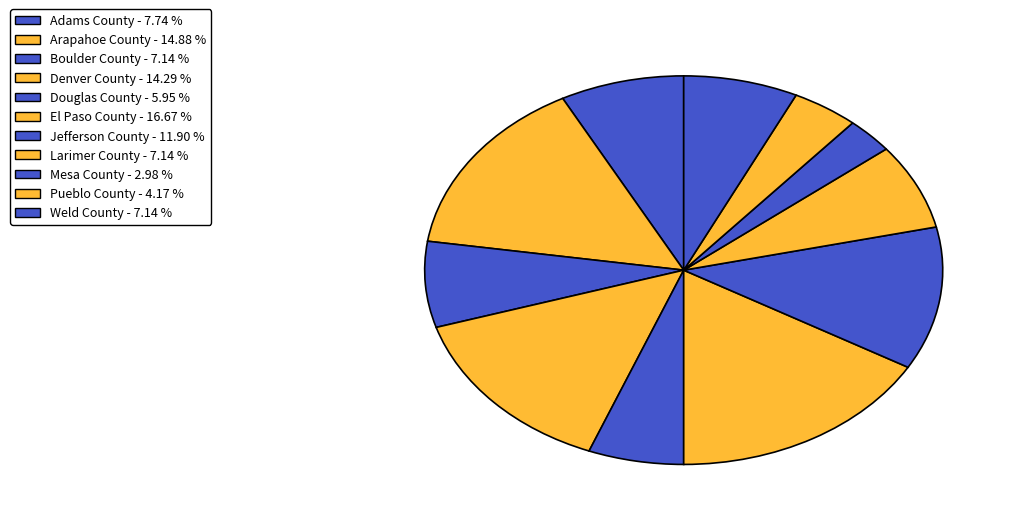

Rank the categories by value from highest to lowest.

El Paso County, Arapahoe County, Denver County, Jefferson County, Adams County, Boulder County, Larimer County, Weld County, Douglas County, Pueblo County, Mesa County